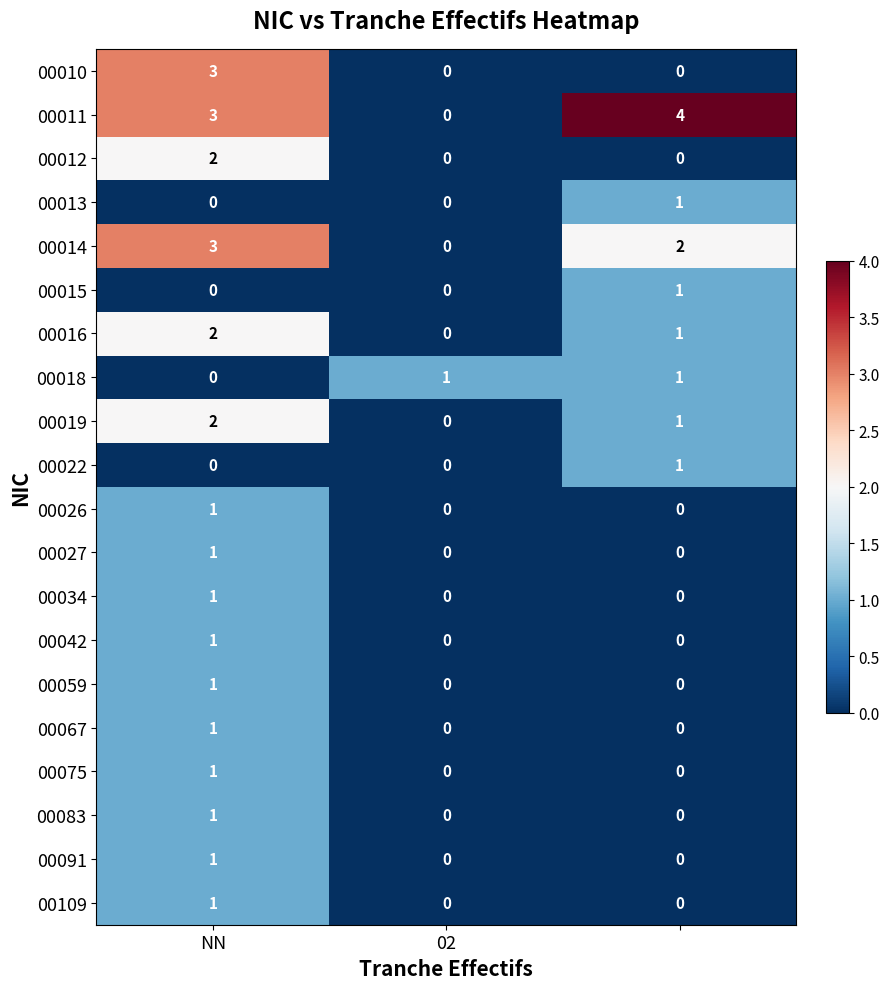

What is the highest value of the 00014 series?

3